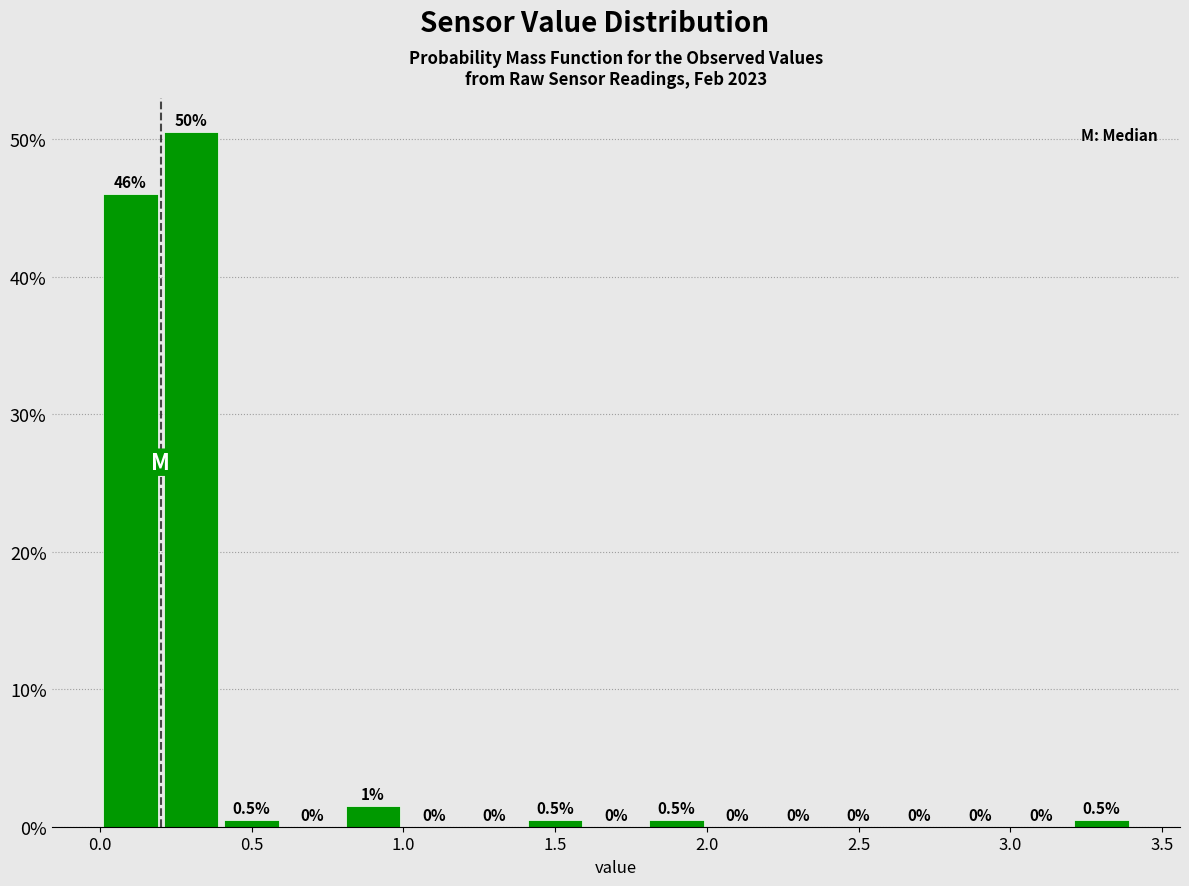

Over which range of the x-axis is the bar tallest?

0.2 to 0.4